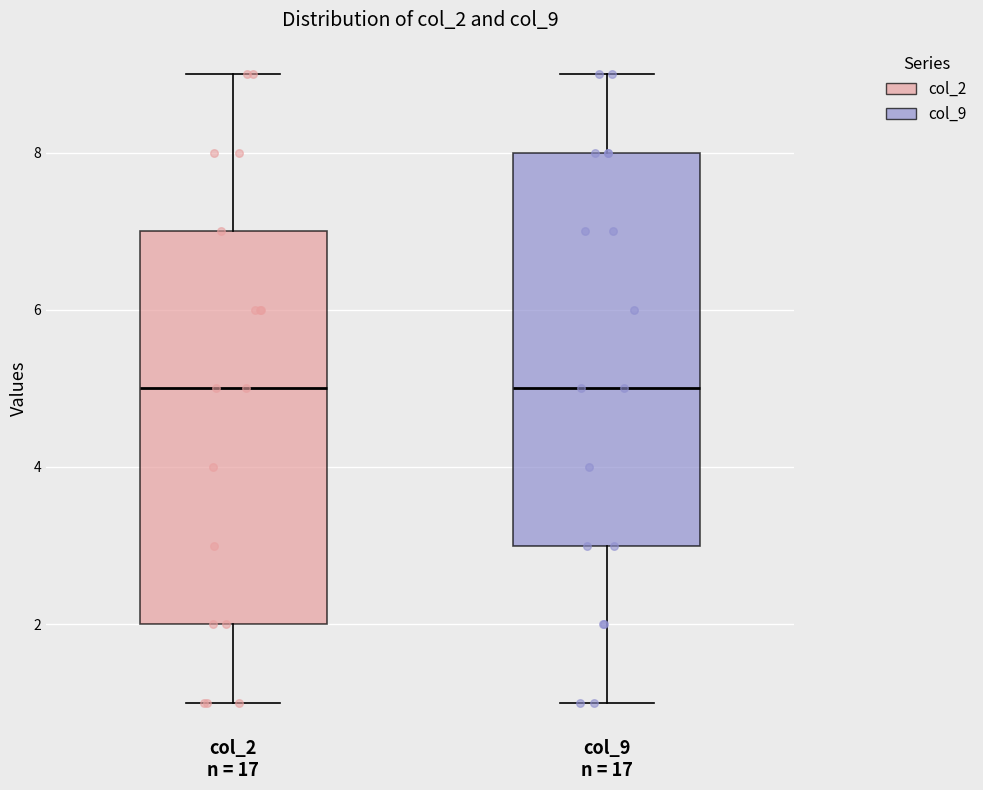

Where does the upper whisker of the box for col_9 n = 17 end on the y-axis? The values are not printed on the chart, so give them approximately, as read against the axis.

9